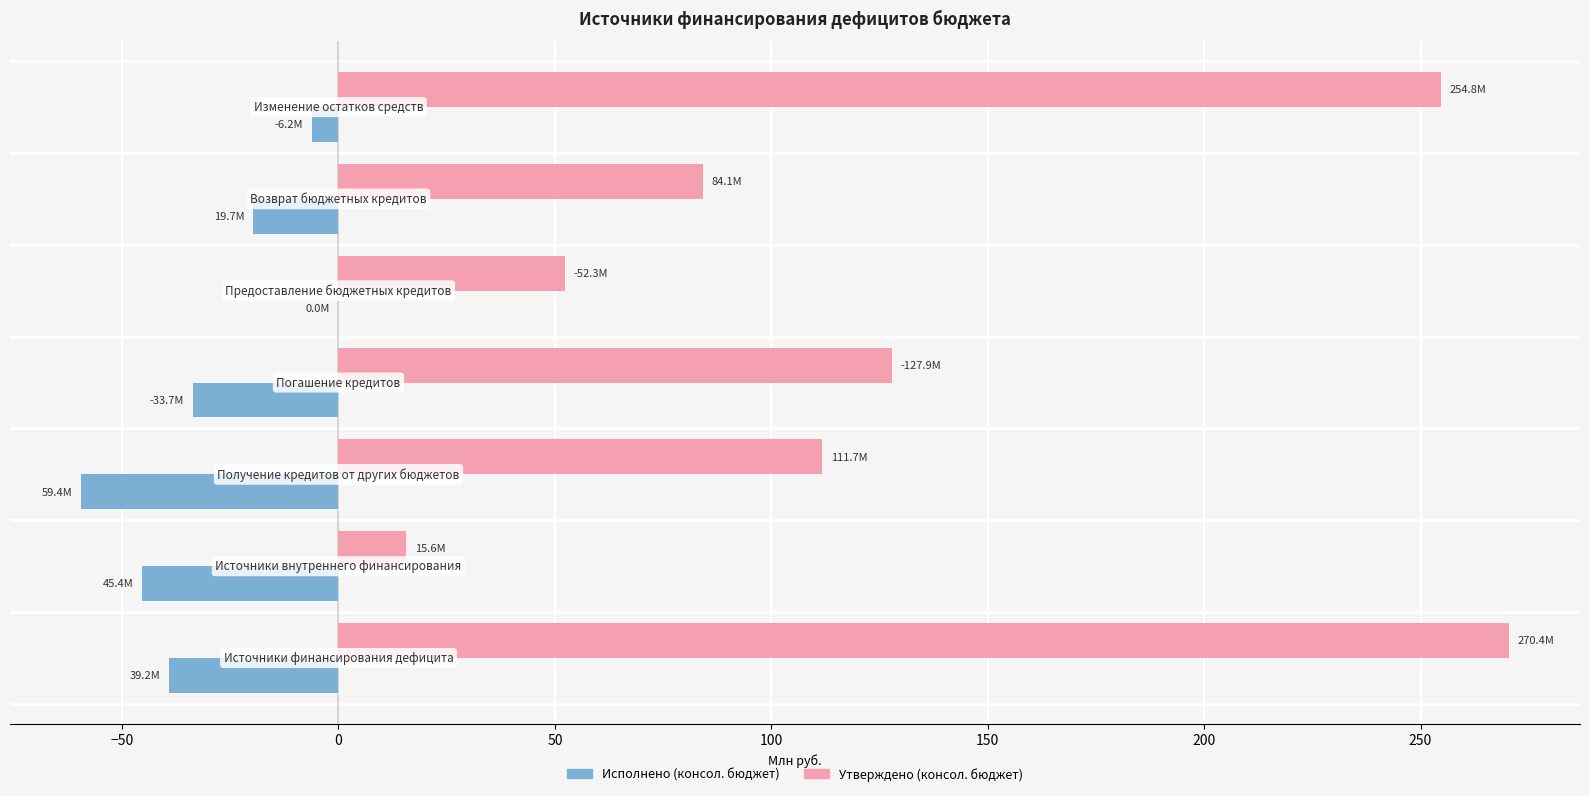

What is the sum of all Утверждено (консол. бюджет) values?

916.9